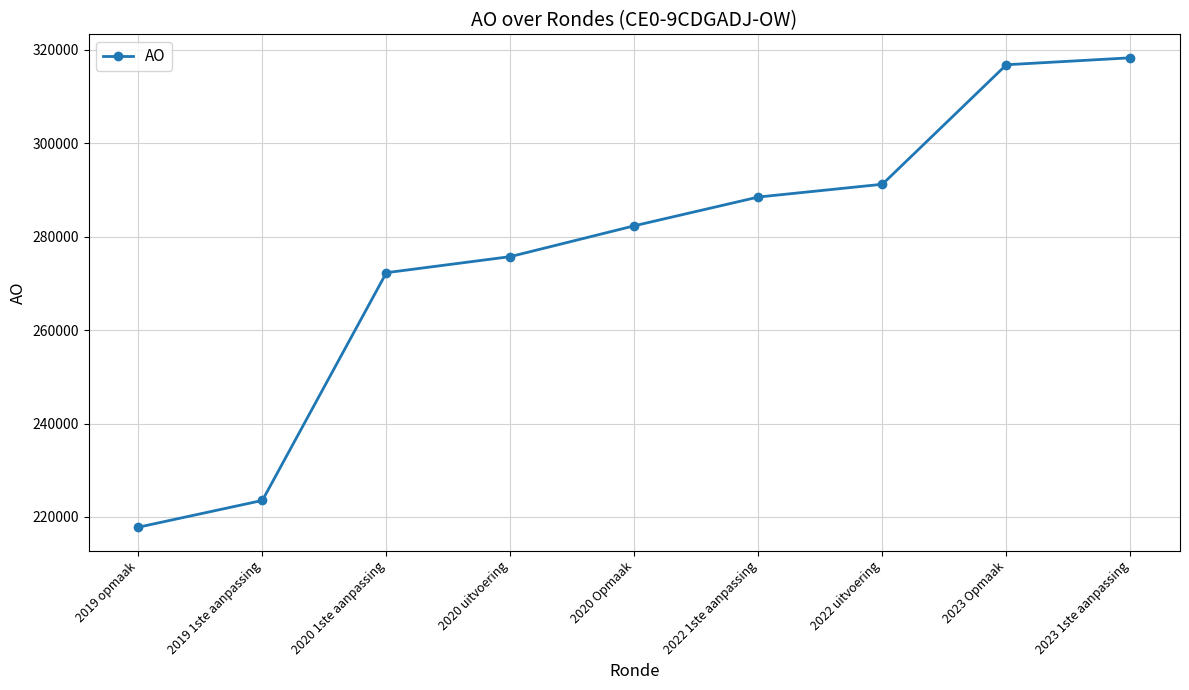

What is the value of the 2nd point from the left?

223543